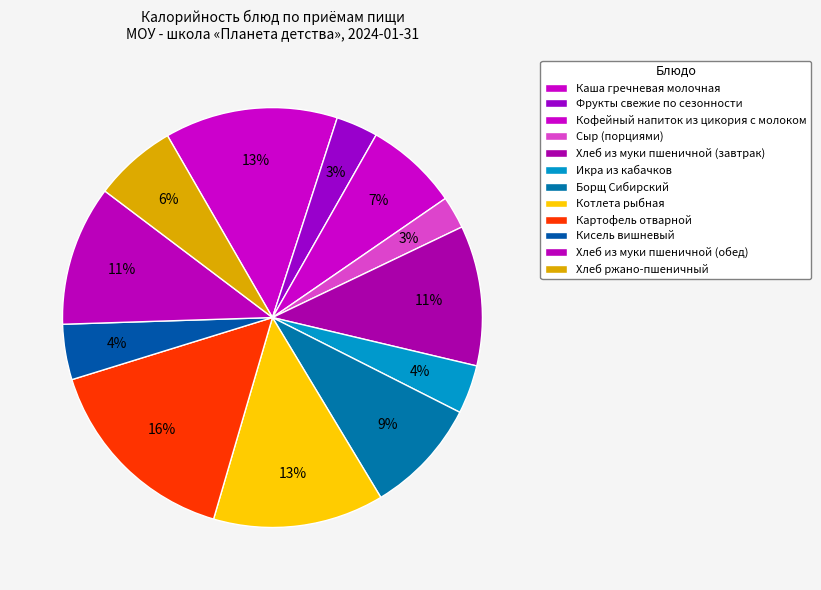

How many slices are in this pie chart?

12